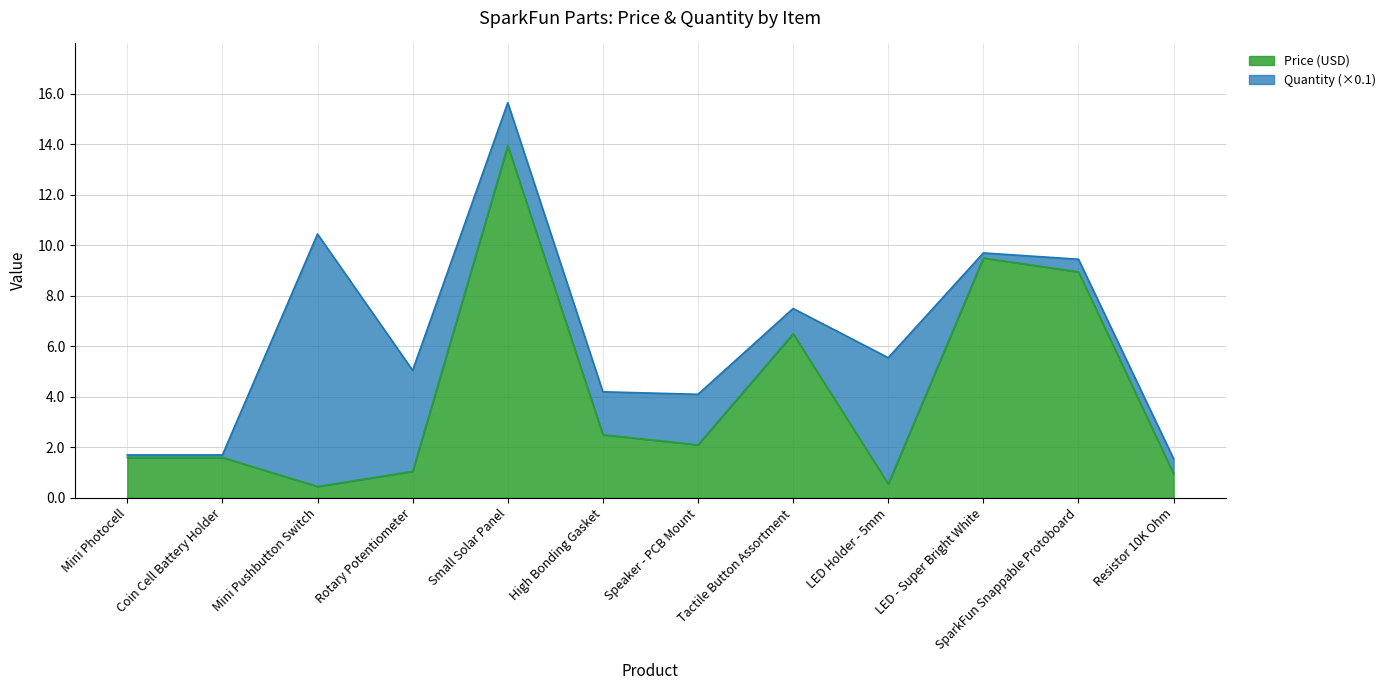

How many points are higher than both their immediate neighbors (excluding endpoints)?

3